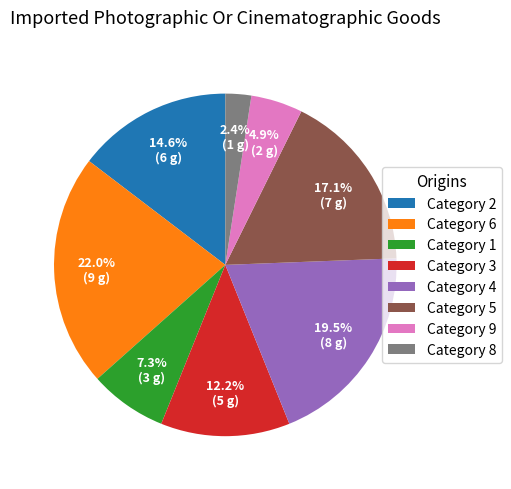

Between Category 6 and Category 5, which is larger?

Category 6